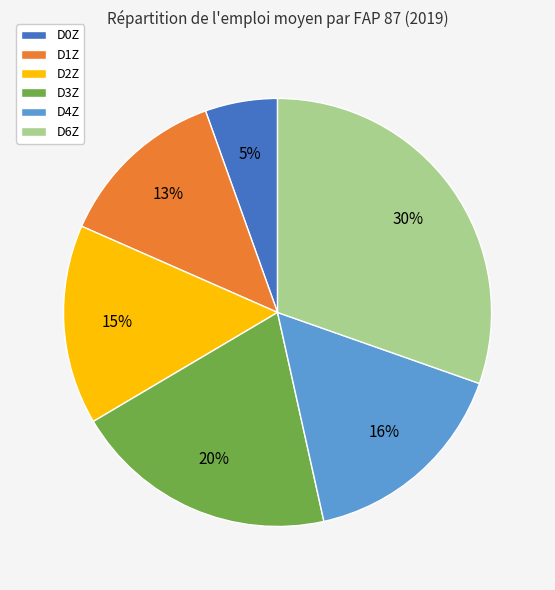

Count the number of slices in the pie.

6